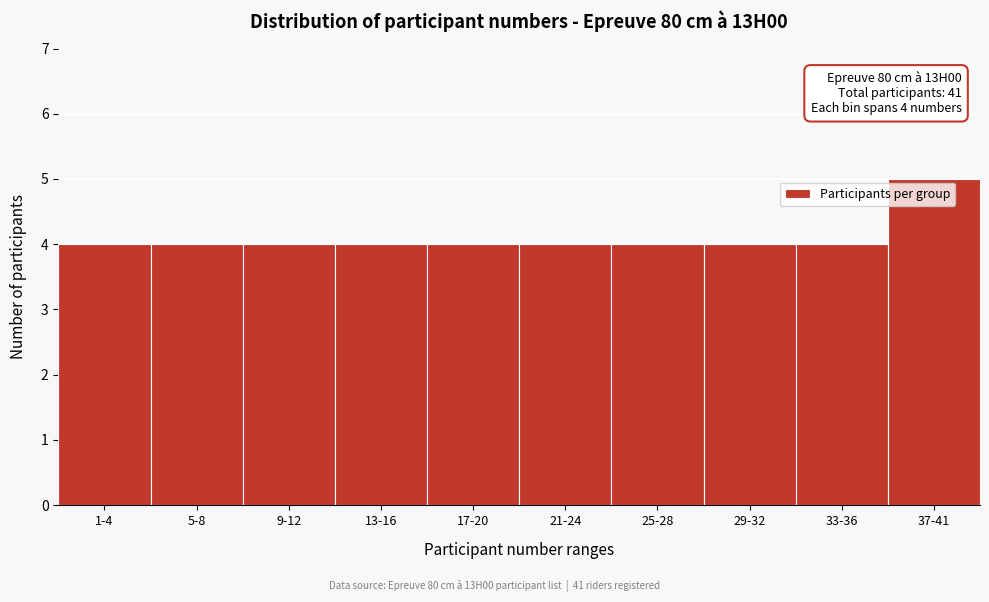

Reading left to right, list all the values displayed in this chart.

1-4=4	5-8=4	9-12=4	13-16=4	17-20=4	21-24=4	25-28=4	29-32=4	33-36=4	37-41=5